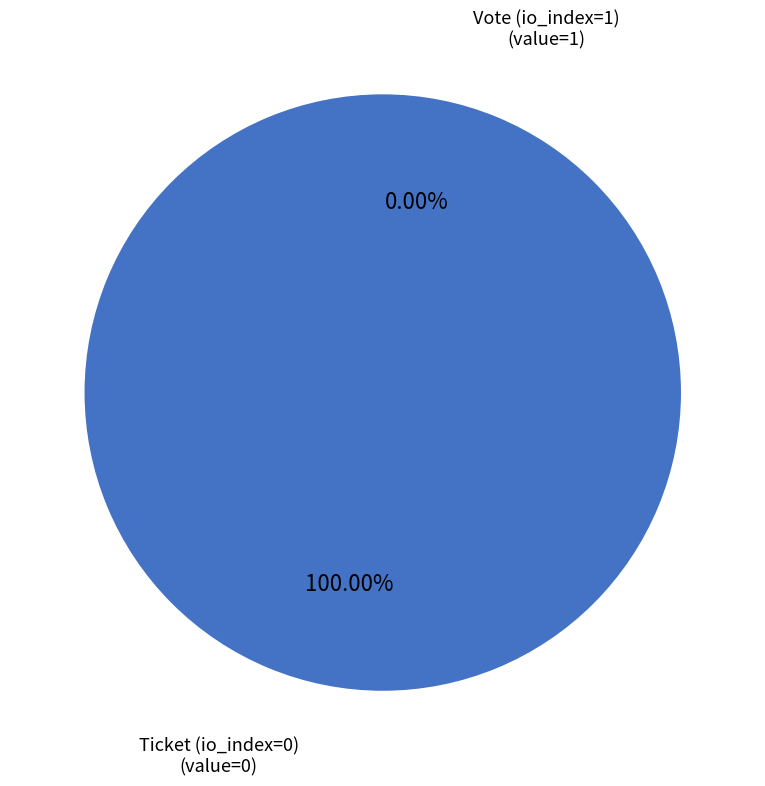

Does Vote (io_index=1) represent more than half of the total?

Yes